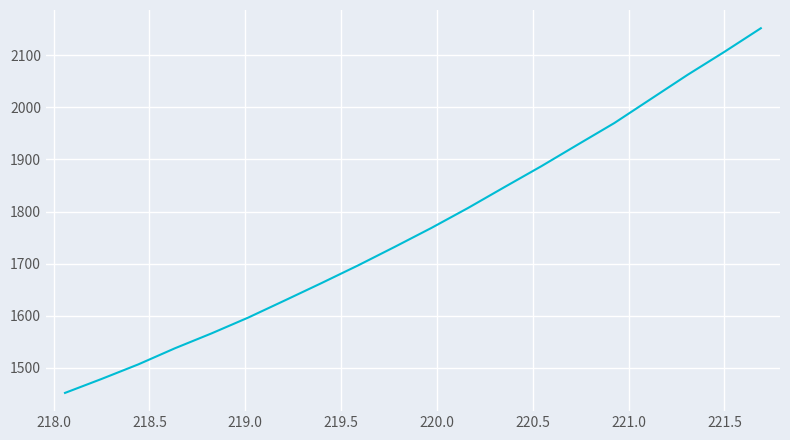

True or false: there are more than 0 points higher than both neighbors.

False